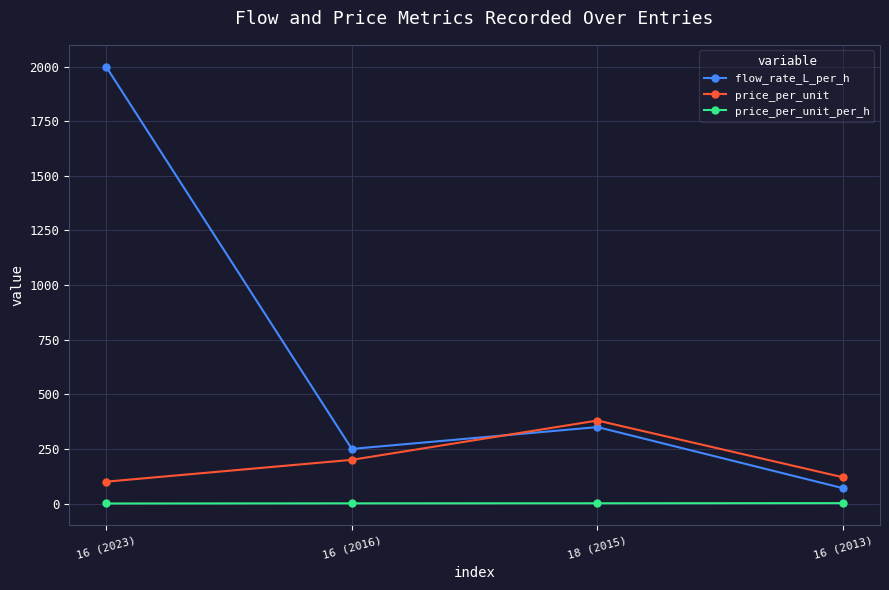

At which label is flow_rate_L_per_h closest to 1035?

18 (2015)